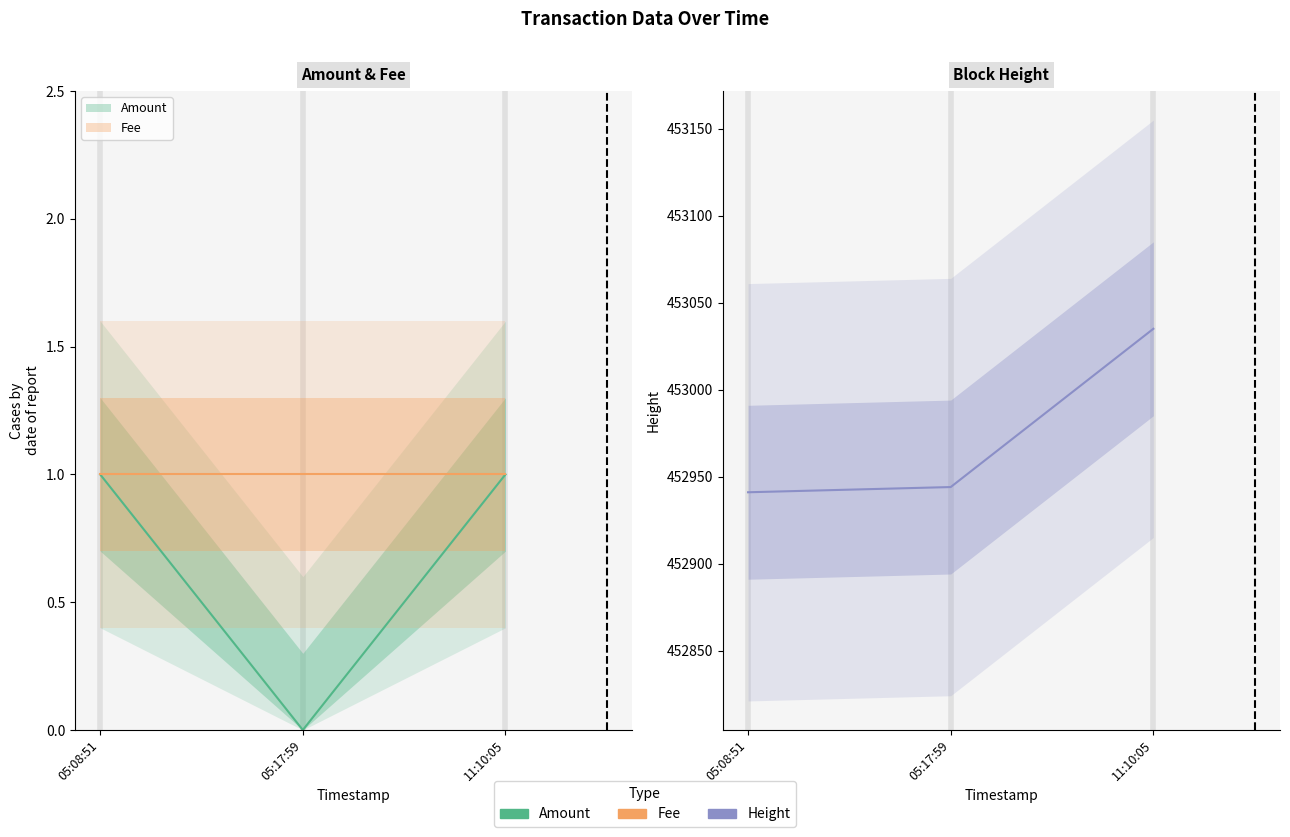

The Amount series shows 0 at 05:17:59. True or false?

False